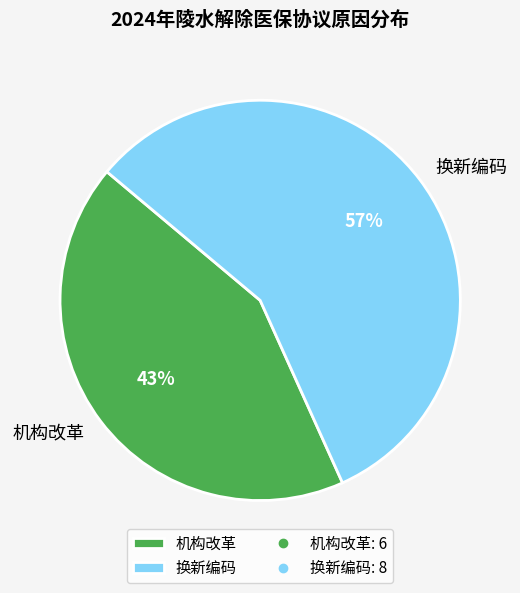

Combined, do 换新编码 and 机构改革 account for over 50%?

Yes